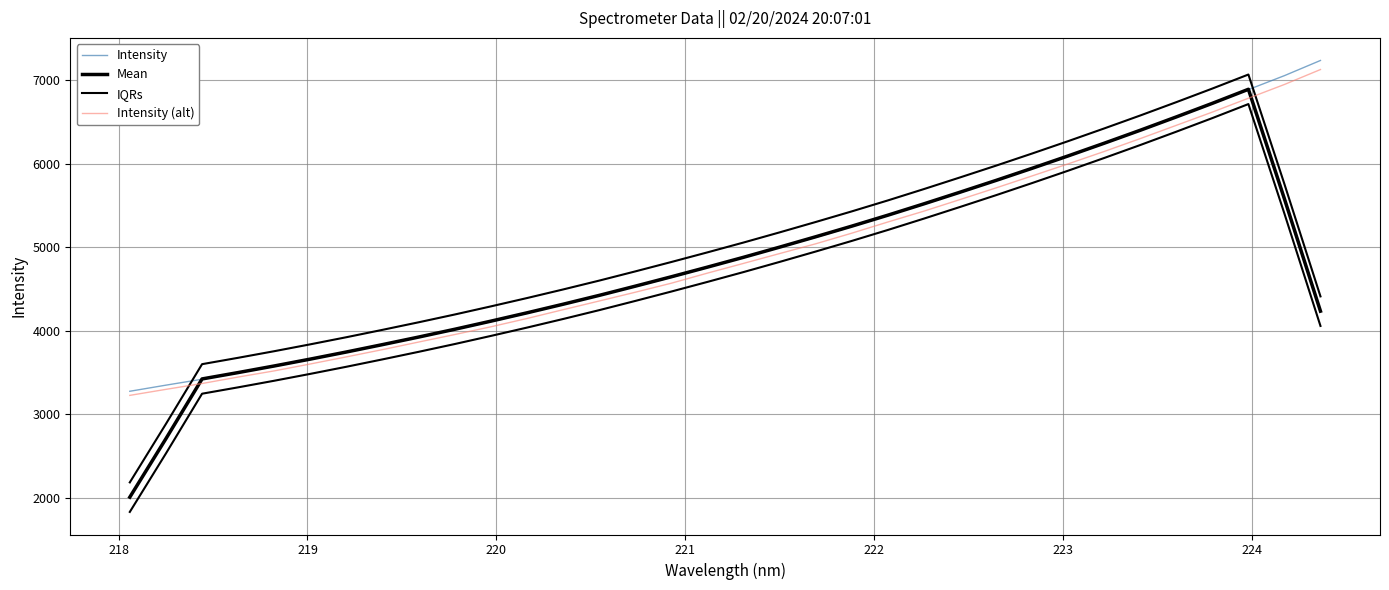

How many data points does each series have?

34